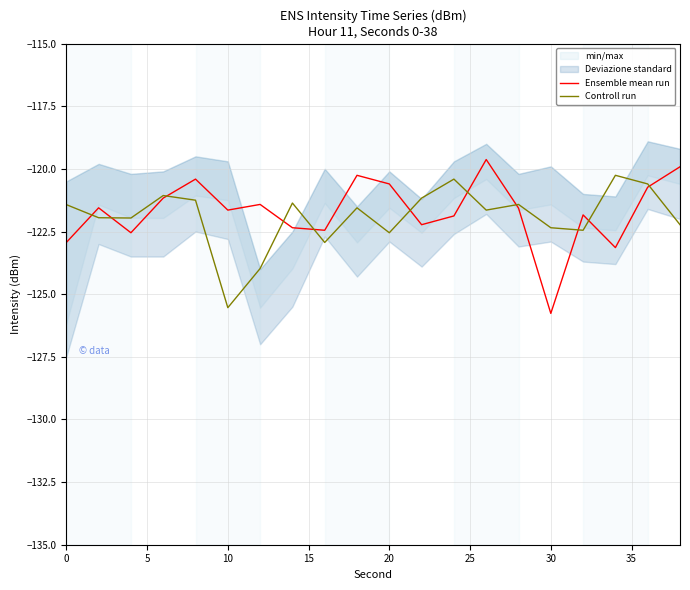

Is it true that Ensemble mean run equals -199.8 at 30?

False